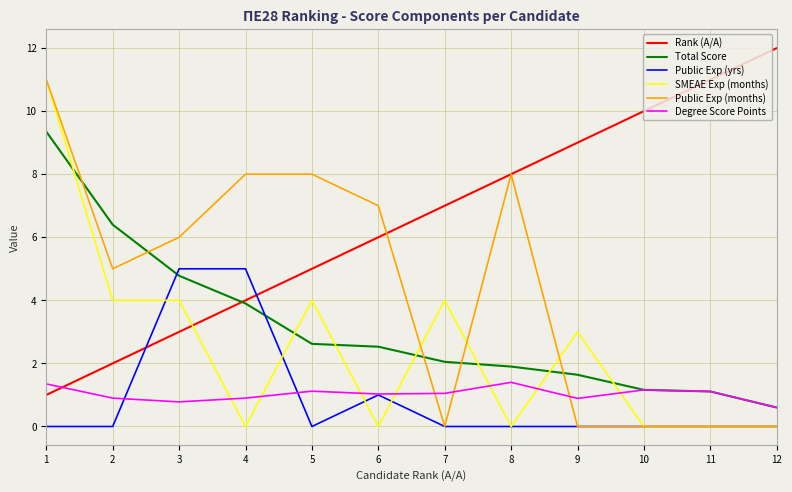

Rank the series at 2 from lowest to highest value.

Public Exp (yrs), Degree Score Points, Rank (A/A), SMEAE Exp (months), Public Exp (months), Total Score